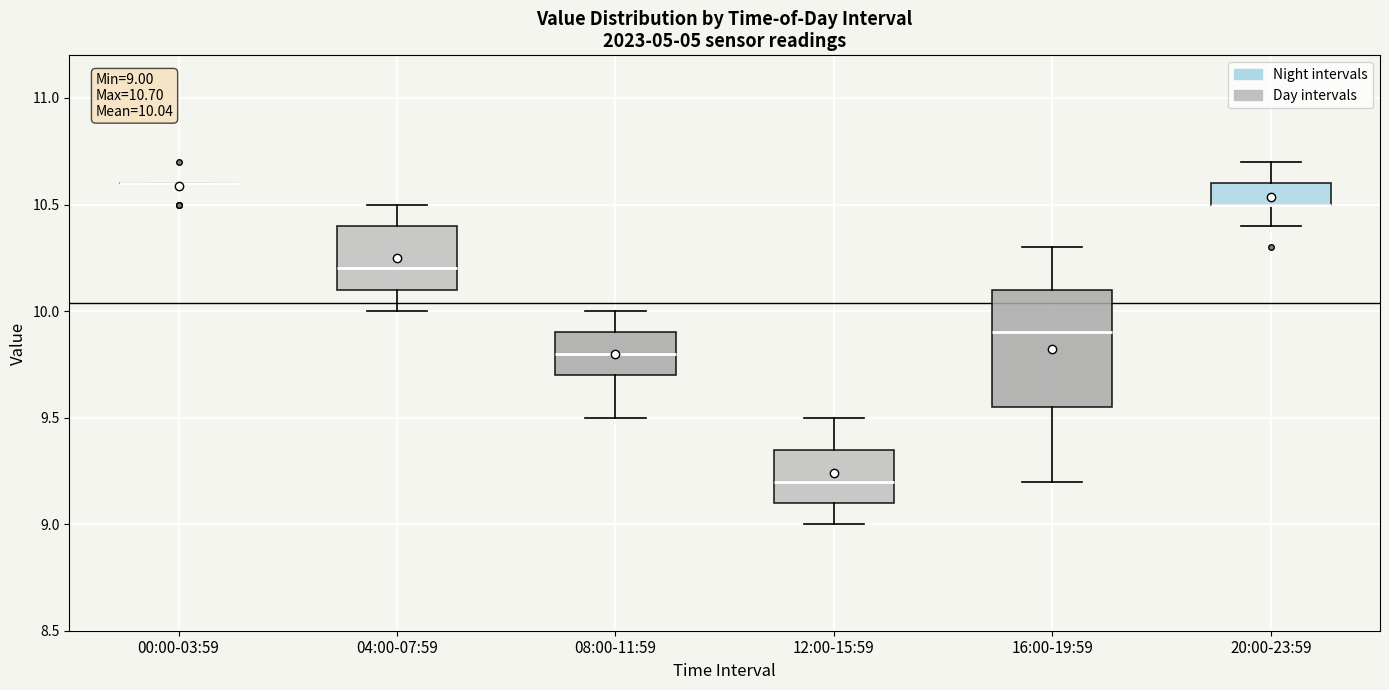

Which box is the tallest, from its lower edge to its upper edge?

16:00-19:59